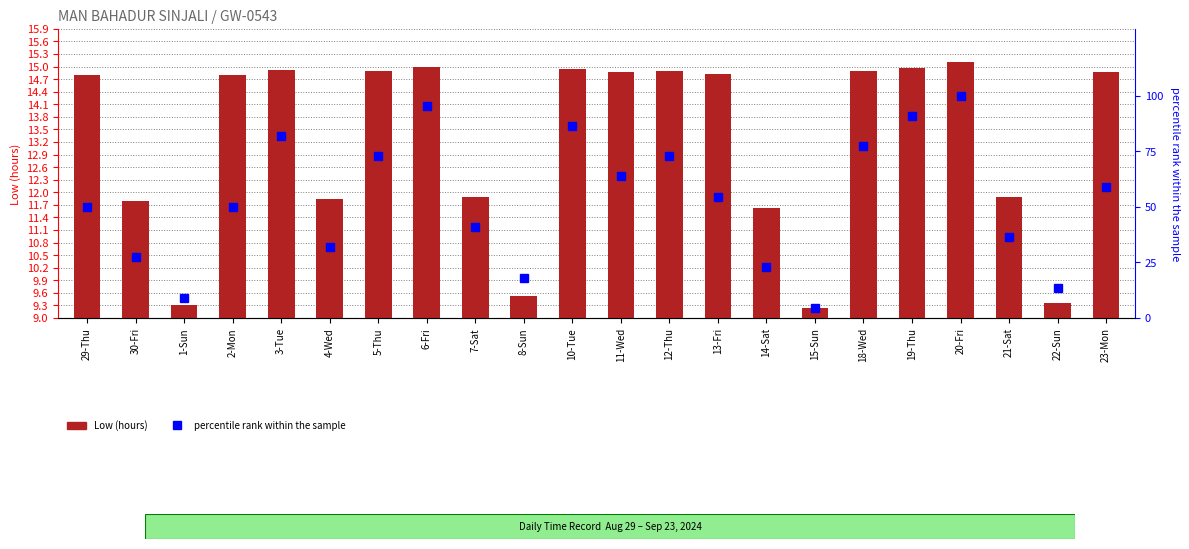

Count the number of data series in this chart.

2